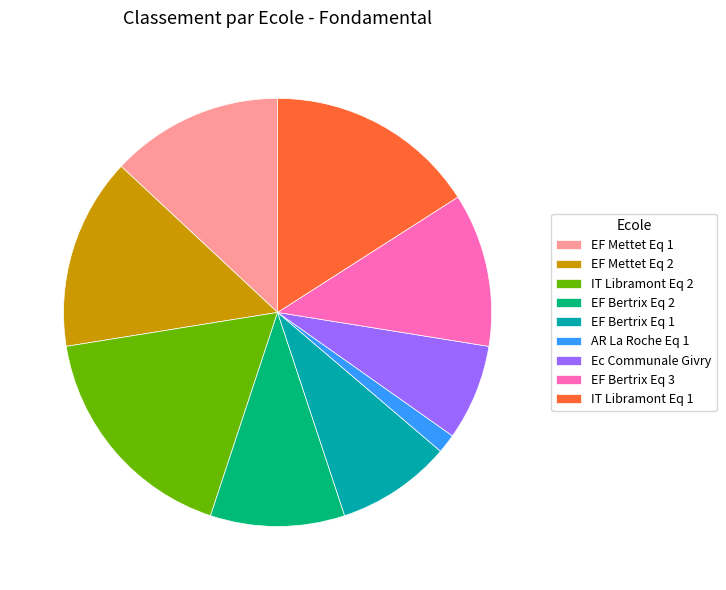

Does EF Bertrix Eq 2 account for over 50% of the chart?

No